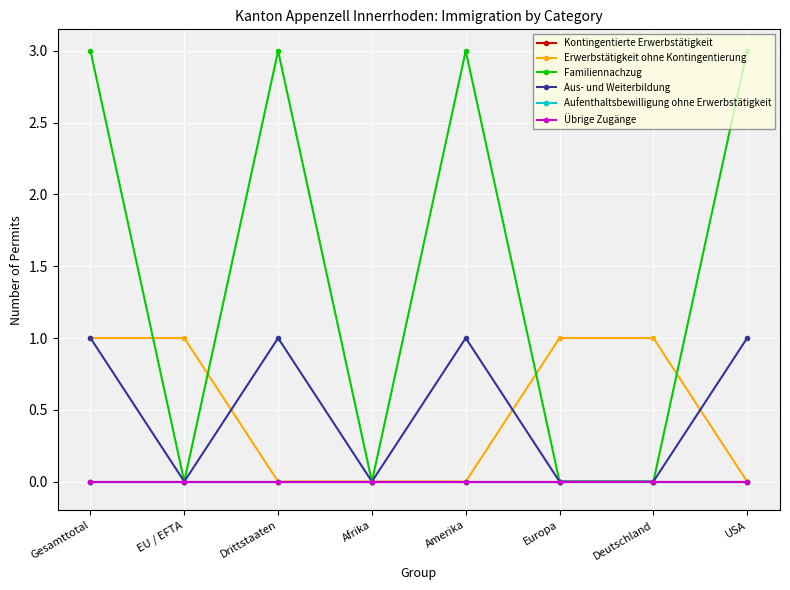

Is this an area chart (filled region under the line)?

No